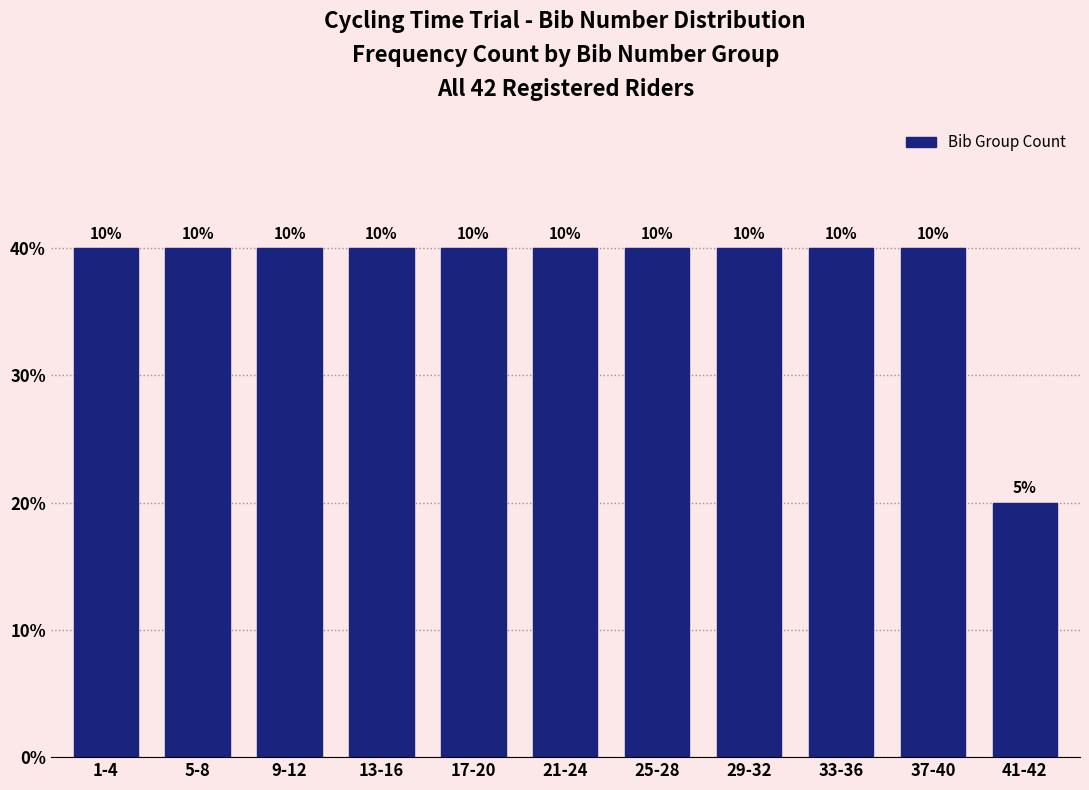

Are the bars horizontal?

No